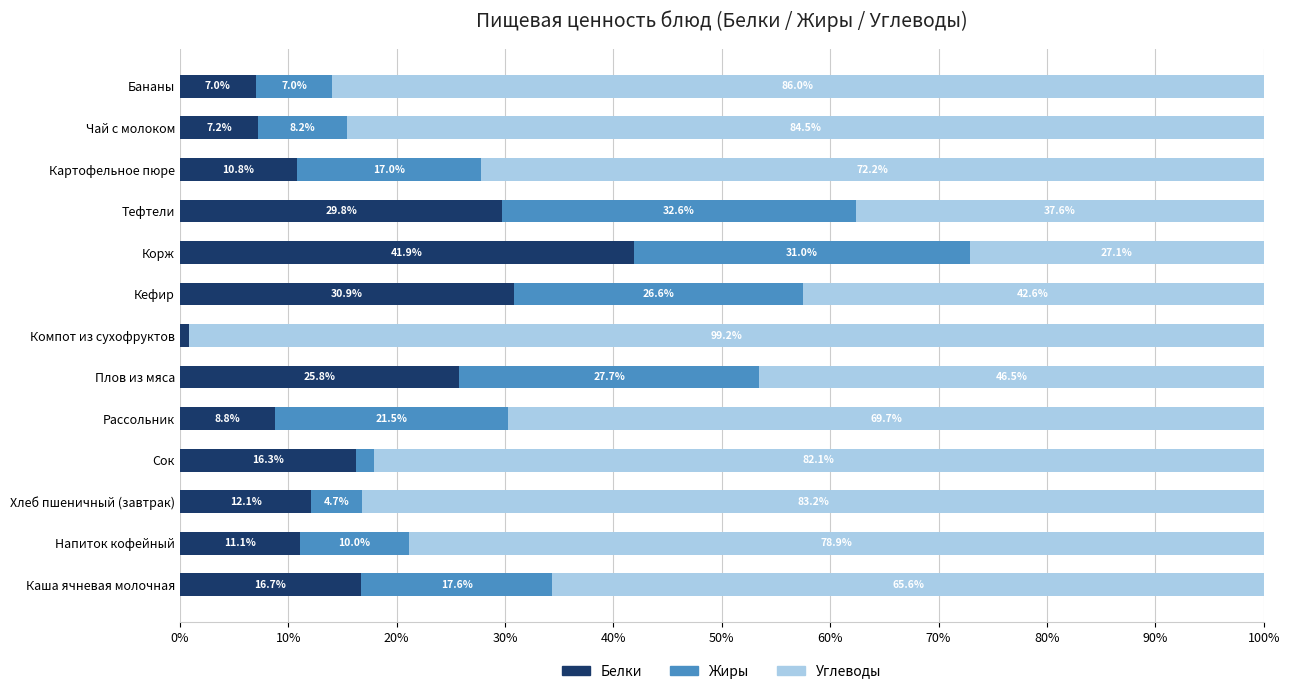

What is the total value across all series at Напиток кофейный?

100.0